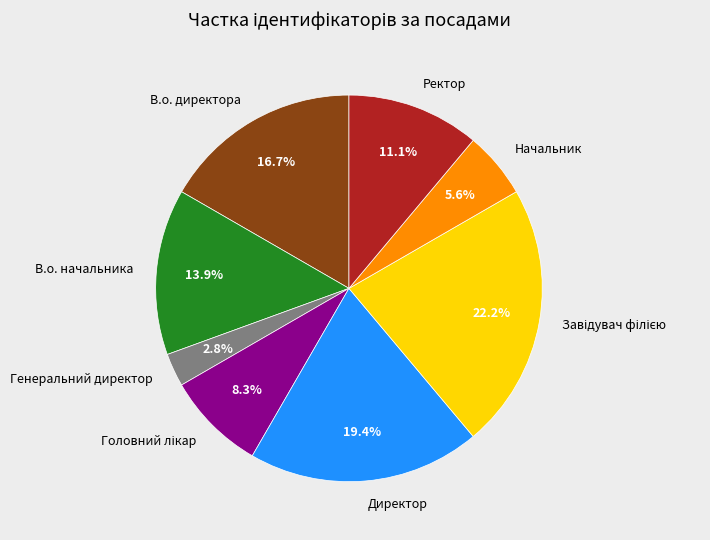

To the nearest percent, what is the difference between the largest and smallest slice percentages?

19%